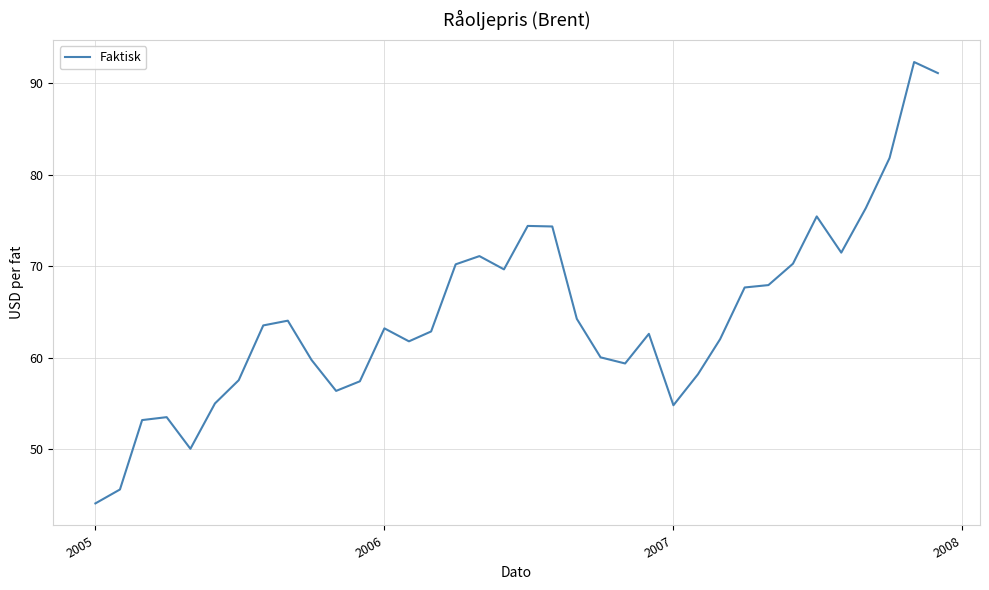

What is the maximum value shown in the chart?

92.3